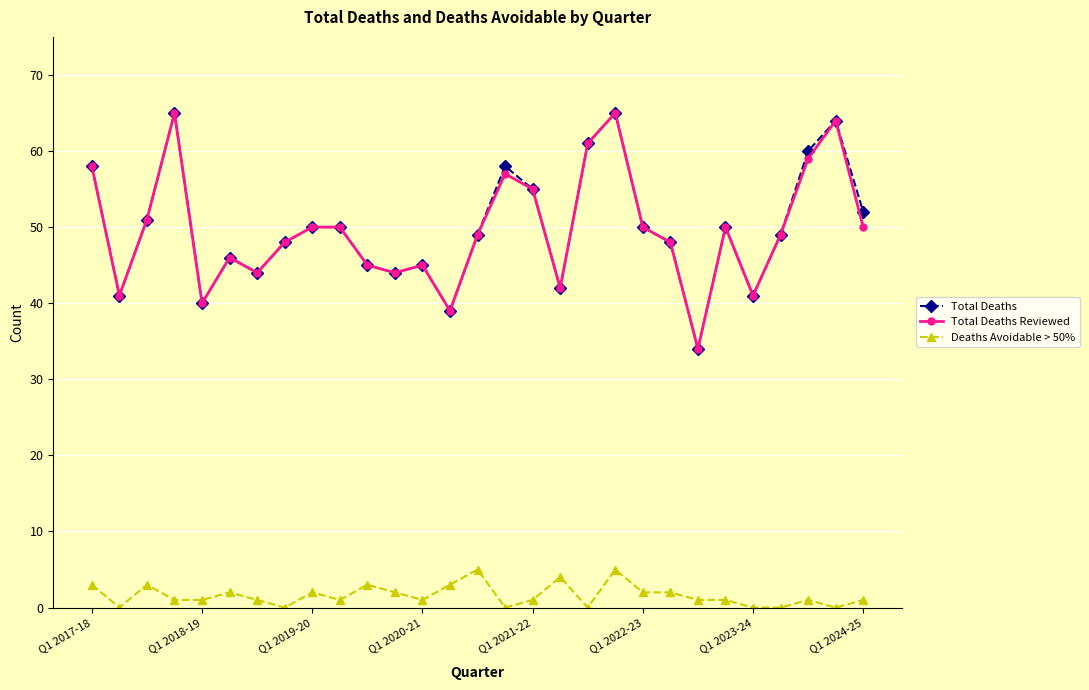

Does the chart display data point markers on the line(s)?

Yes